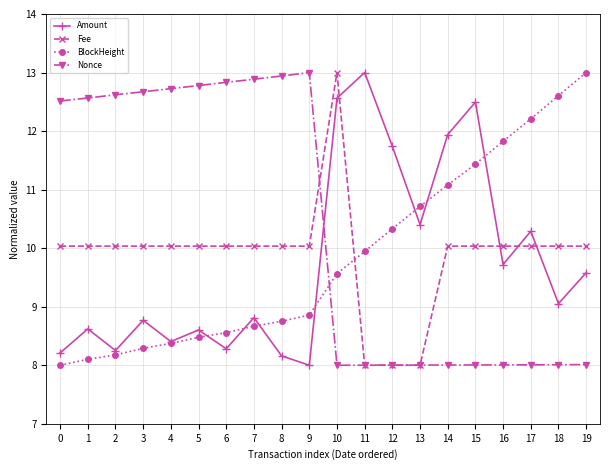

Reading left to right, extract all data points from this chart.

Amount: 0=8.2	1=8.6	2=8.3	3=8.8	4=8.4	5=8.6	6=8.3	7=8.8	8=8.2	9=8.0	10=12.6	11=13.0	12=11.7	13=10.4	14=11.9	15=12.5	16=9.7	17=10.3	18=9.1	19=9.6
Fee: 0=10.0	1=10.0	2=10.0	3=10.0	4=10.0	5=10.0	6=10.0	7=10.0	8=10.0	9=10.0	10=13.0	11=8.0	12=8.0	13=8.0	14=10.0	15=10.0	16=10.0	17=10.0	18=10.0	19=10.0
BlockHeight: 0=8.0	1=8.1	2=8.2	3=8.3	4=8.4	5=8.5	6=8.6	7=8.7	8=8.8	9=8.9	10=9.6	11=9.9	12=10.3	13=10.7	14=11.1	15=11.4	16=11.8	17=12.2	18=12.6	19=13.0
Nonce: 0=12.5	1=12.6	2=12.6	3=12.7	4=12.7	5=12.8	6=12.8	7=12.9	8=12.9	9=13.0	10=8.0	11=8.0	12=8.0	13=8.0	14=8.0	15=8.0	16=8.0	17=8.0	18=8.0	19=8.0